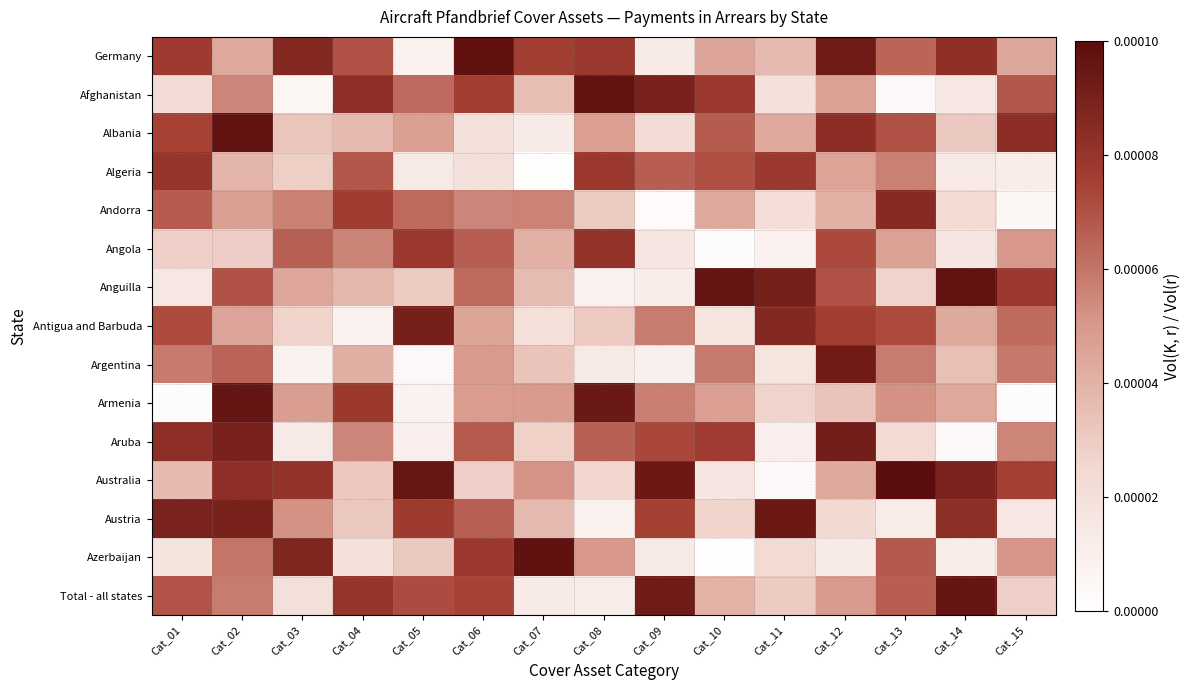

At which category is the sum across all series the highest?

Cat_02